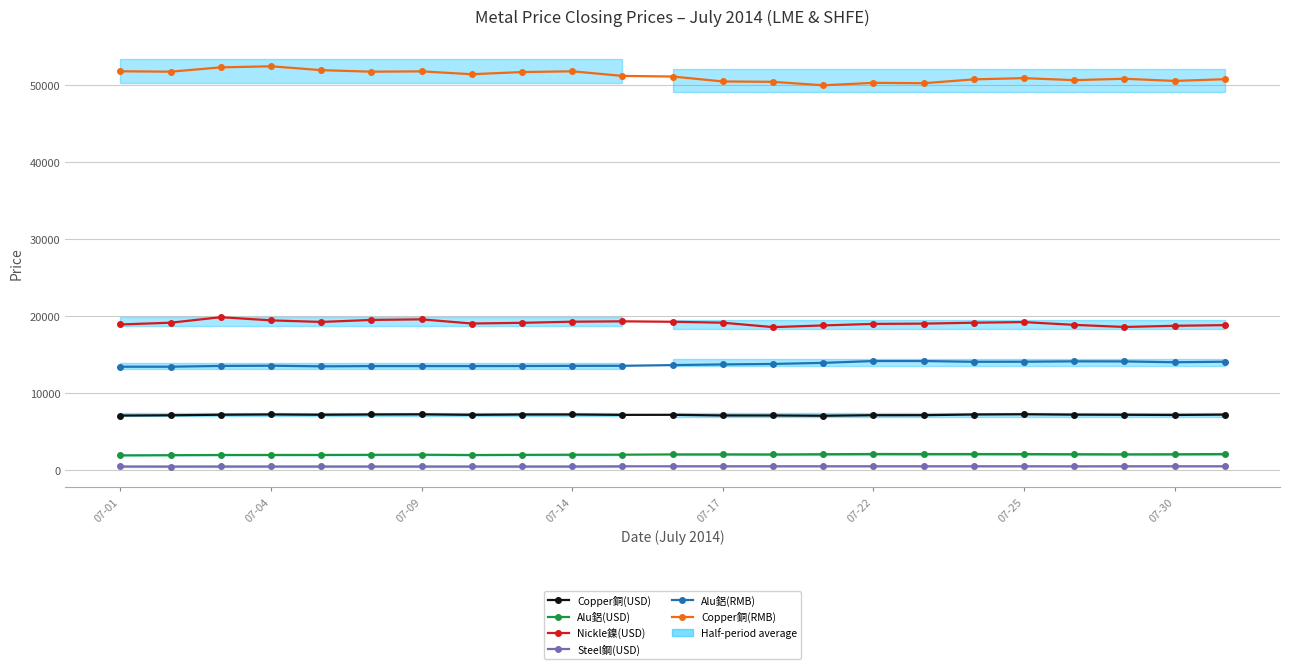

What position from the right is 07-22?

8